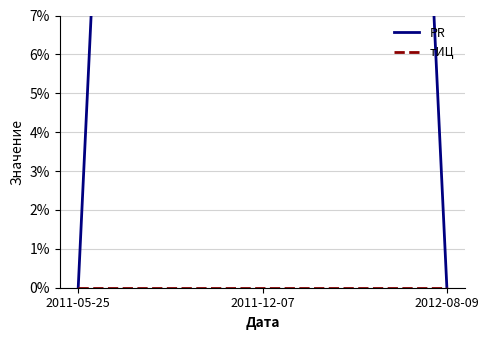

How many lines are shown in the chart?

2